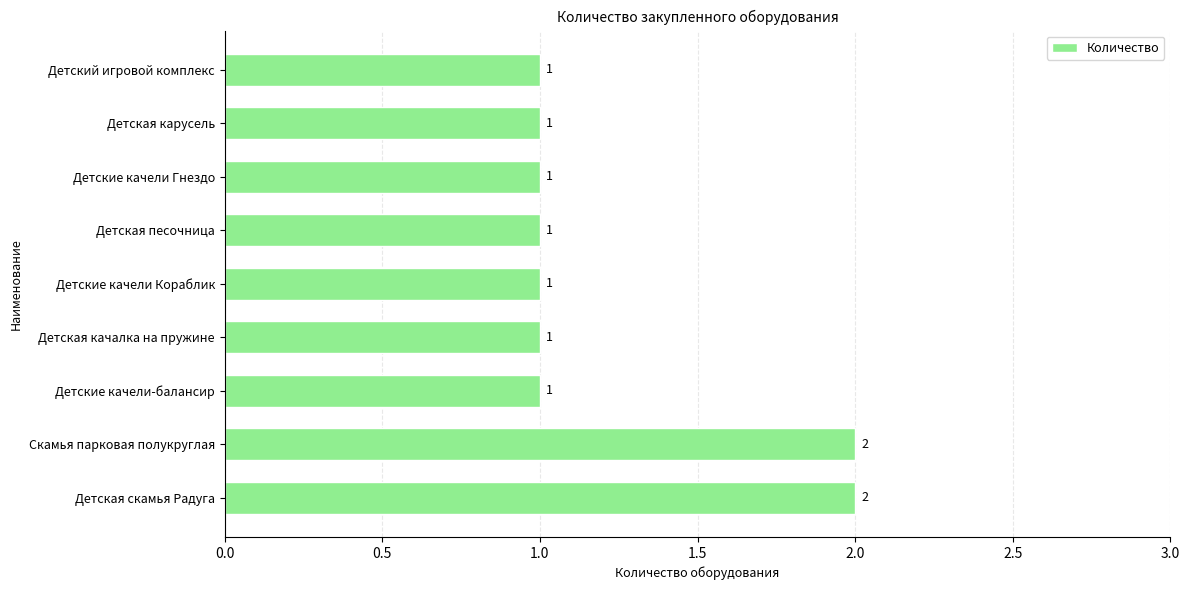

Reading top to bottom, what are all the values shown in this chart?

Детский игровой комплекс=1	Детская карусель=1	Детские качели Гнездо=1	Детская песочница=1	Детские качели Кораблик=1	Детская качалка на пружине=1	Детские качели-балансир=1	Скамья парковая полукруглая=2	Детская скамья Радуга=2